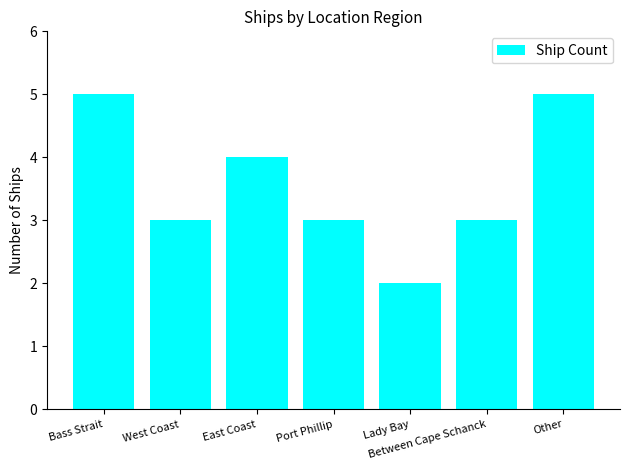

Does the chart contain stacked bars?

No